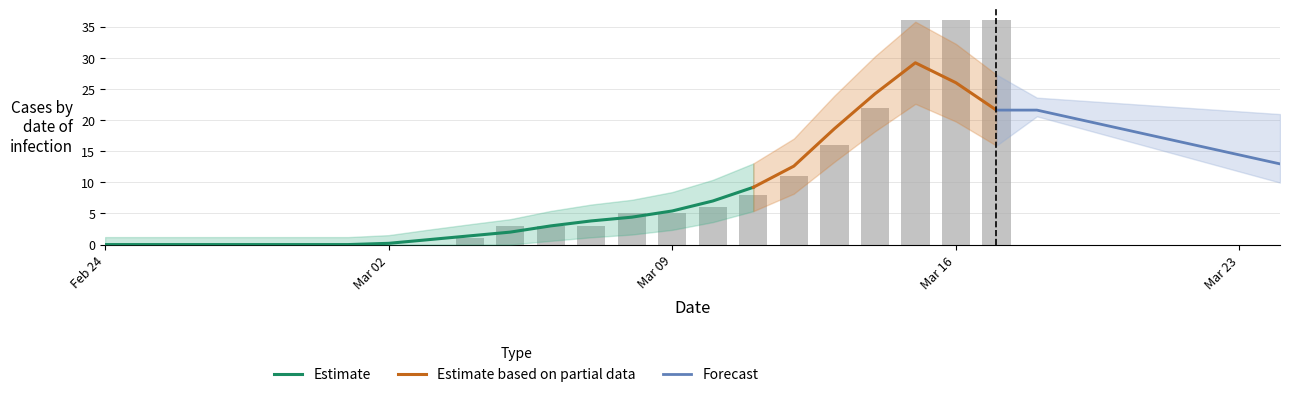

What is the sum of the values at 2020-03-05 and 2020-03-17?

39